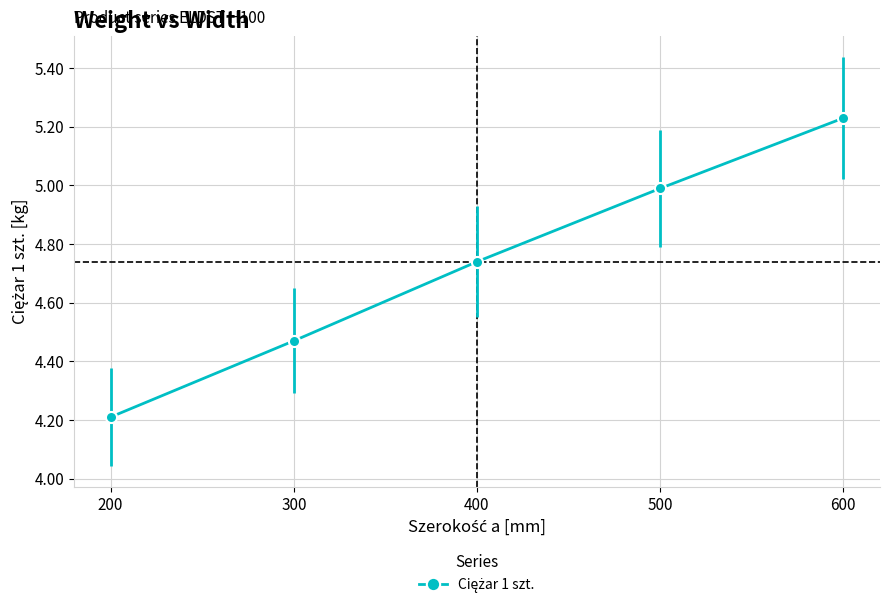

List the labels in order of value, largest first.

600, 500, 400, 300, 200